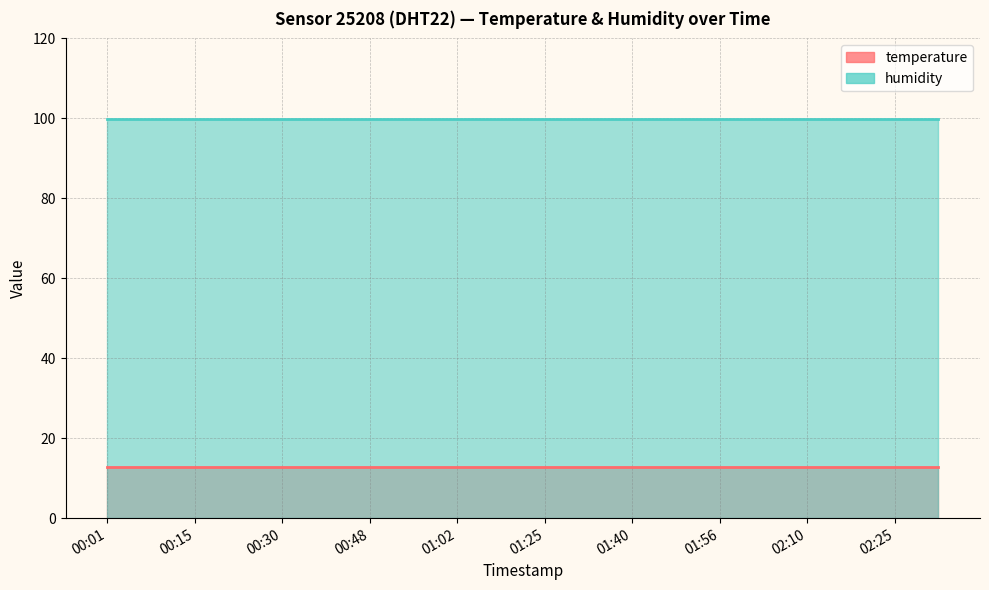

The temperature series shows 12.9 at 02:32. True or false?

True